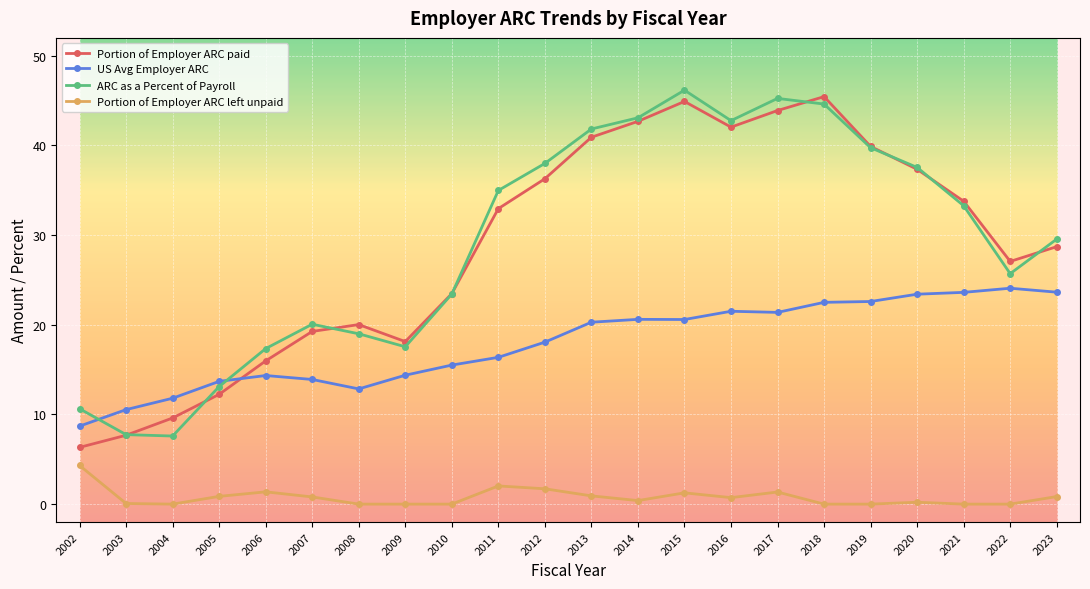

What value does the ARC as a Percent of Payroll series have at 2020?

37.6